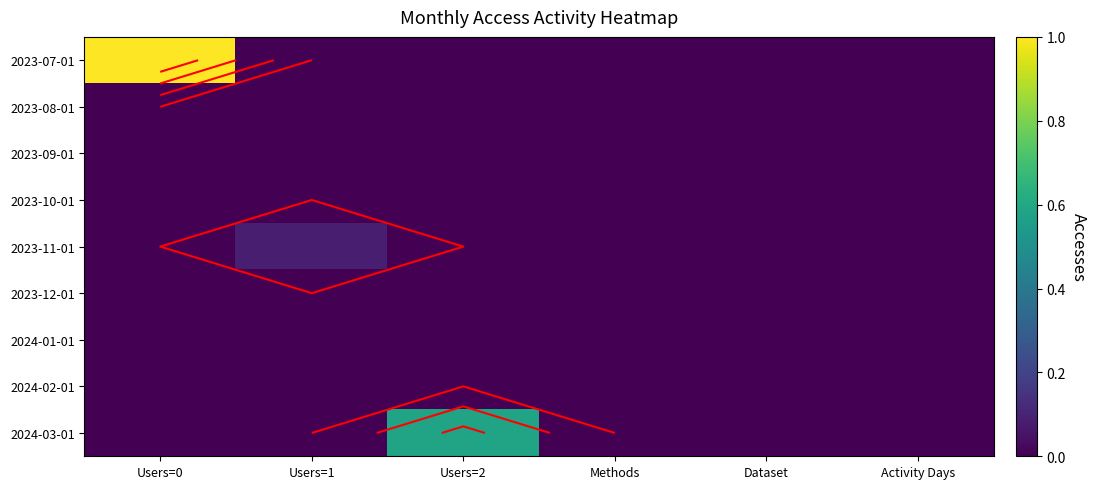

List the series in order of their peak value, highest first.

2023-07-01, 2024-03-01, 2023-11-01, 2023-08-01, 2023-09-01, 2023-10-01, 2023-12-01, 2024-01-01, 2024-02-01